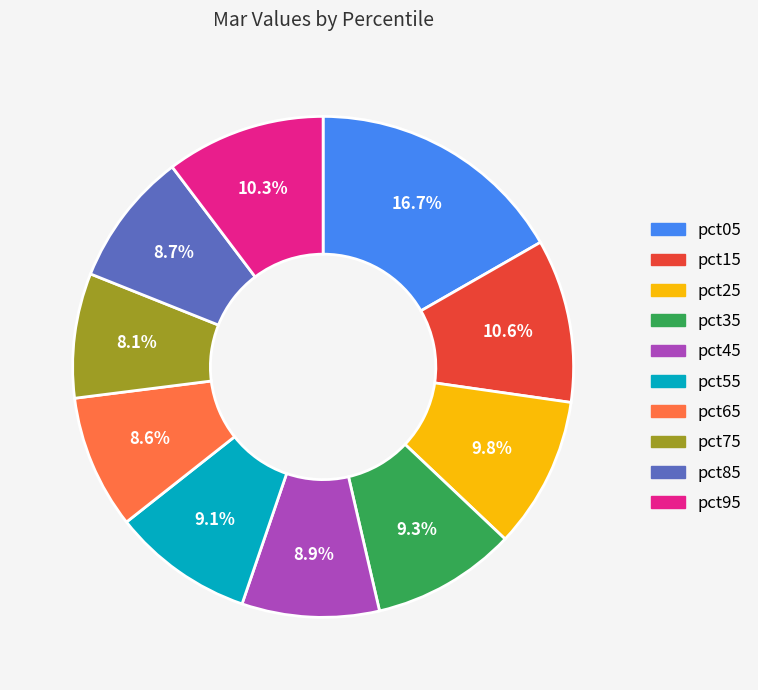

To the nearest percent, what percentage of the pie is pct15?

11%